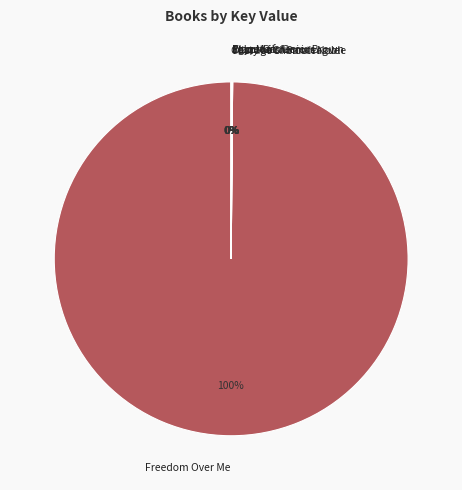

To the nearest percent, what percentage of the pie is Freedom Over Me?

100%